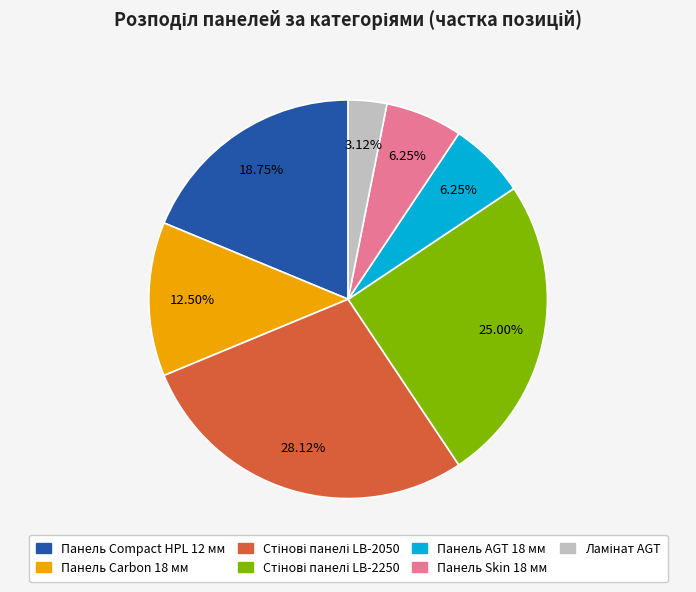

What percentage is the Панель AGT 18 мм slice, to the nearest percent?

6%